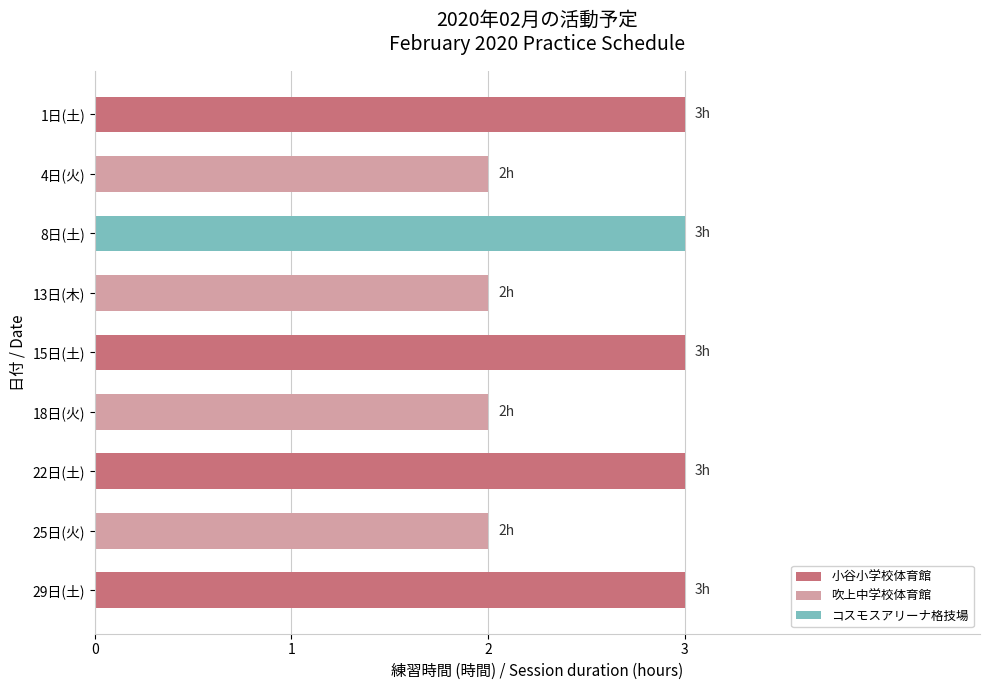

What is the sum of all values?

23